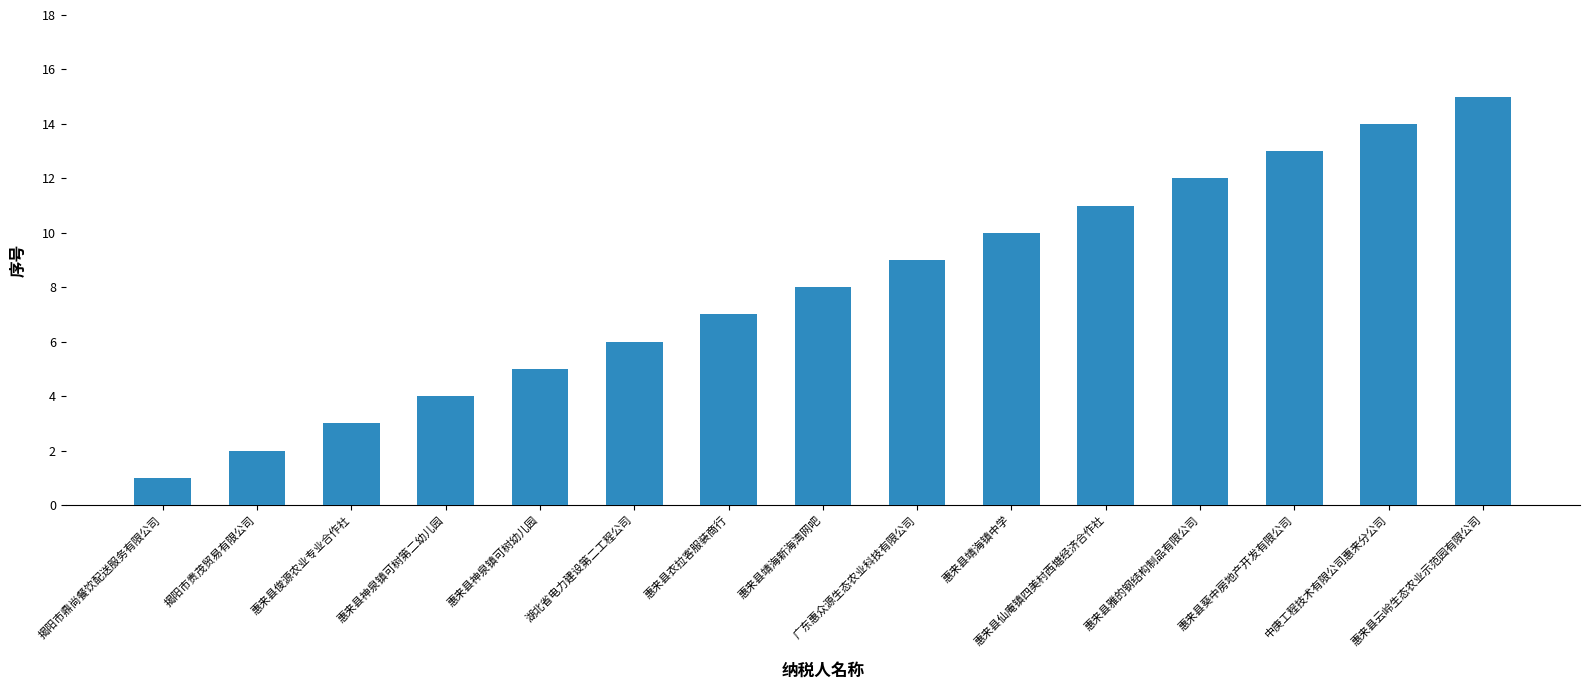

Does the chart contain any negative values?

No